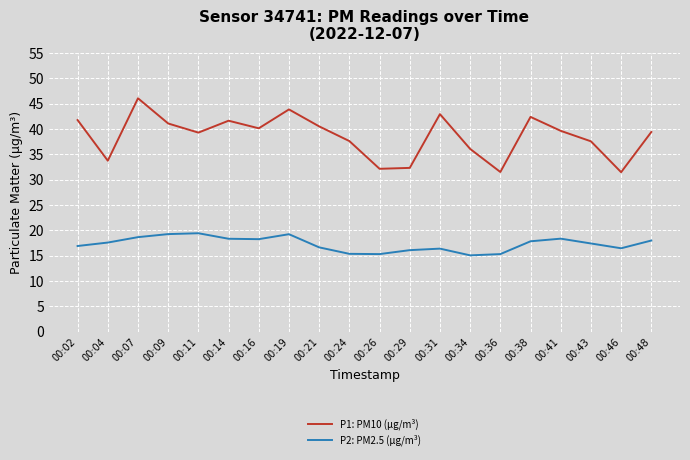

What is the greatest value displayed?

46.1